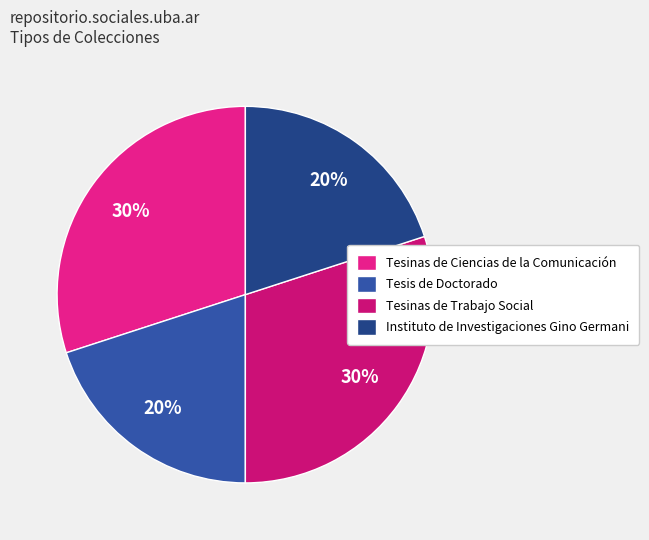

How many slices are in this pie chart?

4